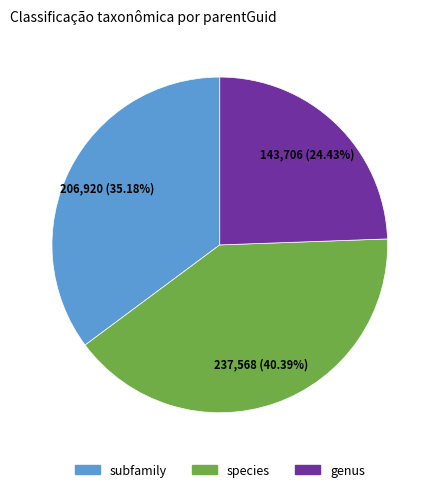

To the nearest percent, what portion does genus represent?

24%